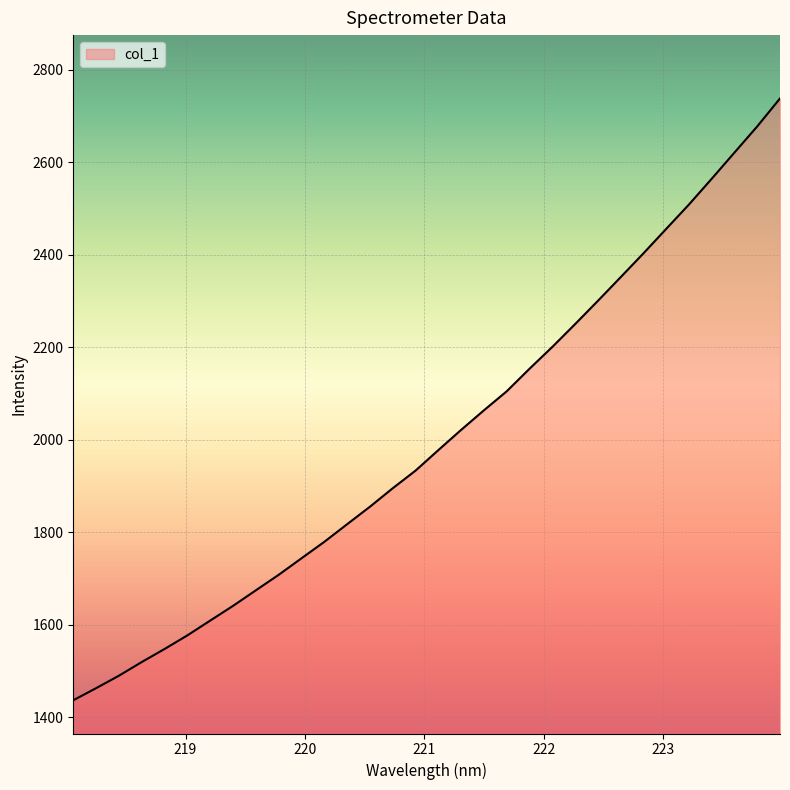

What is the smallest value displayed?

1436.9